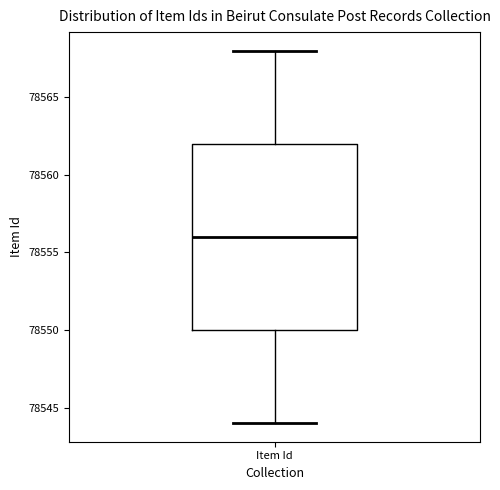

Transcribe this box plot: give where the median line is, the range the box spans, and where the two whiskers end, as read against the y-axis. The values are not printed on the chart, so give them approximately, as read against the axis.

median 78556, box 78550 to 78562, whiskers 78544 to 78568